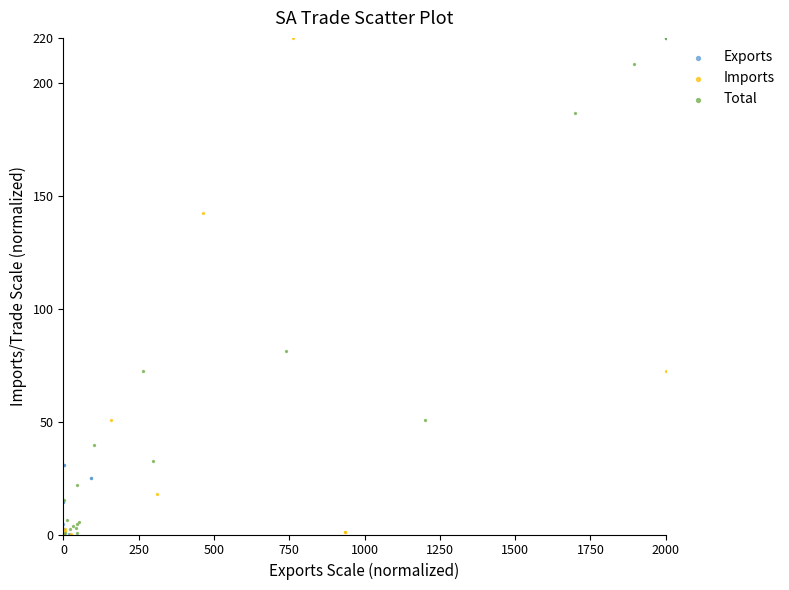

What are all the series names shown in the legend?

Exports, Imports, Total